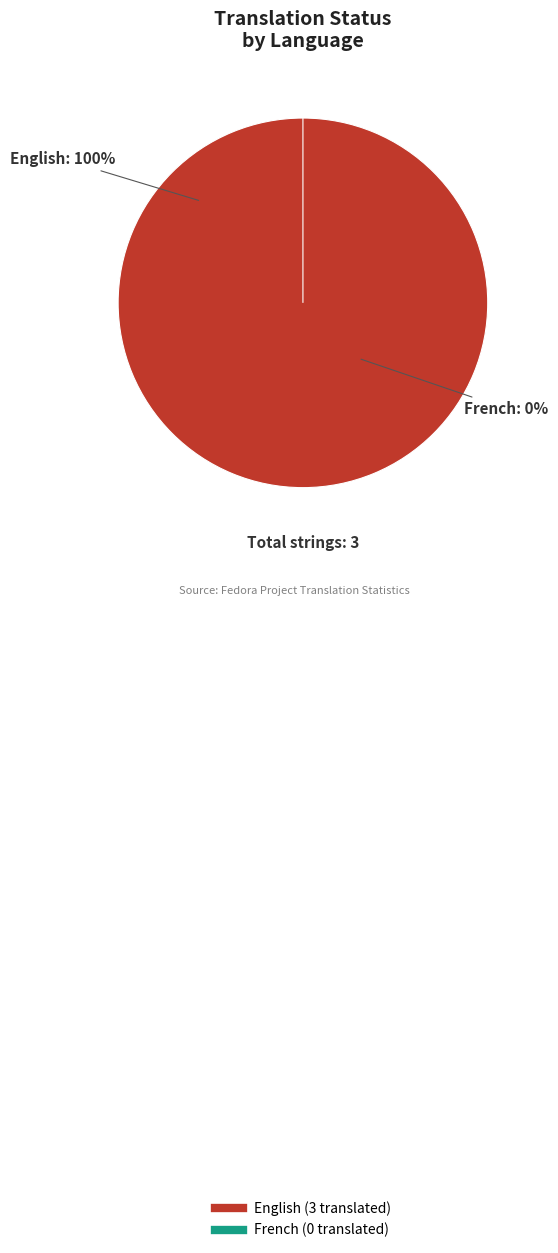

To the nearest percent, what portion does English represent?

100%